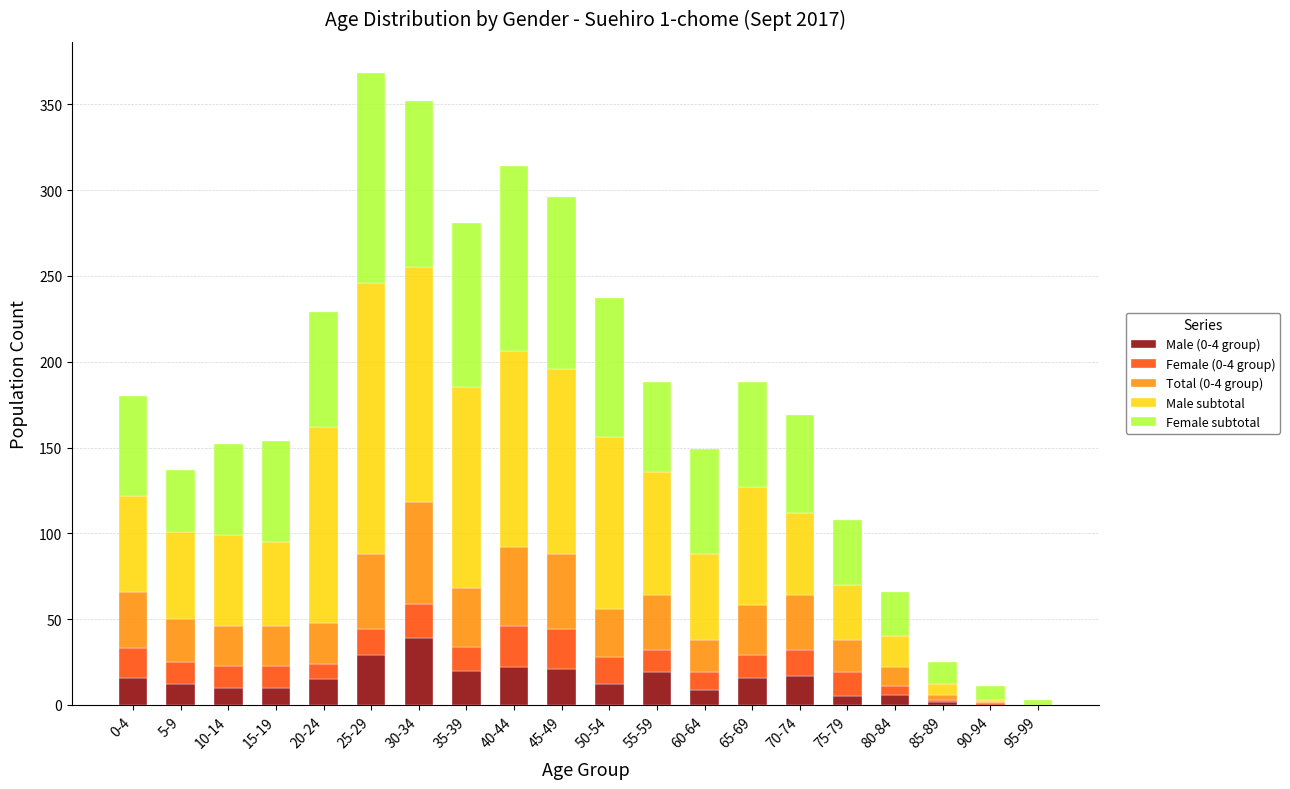

The Male (0-4 group) series shows 20 at 35-39. True or false?

True